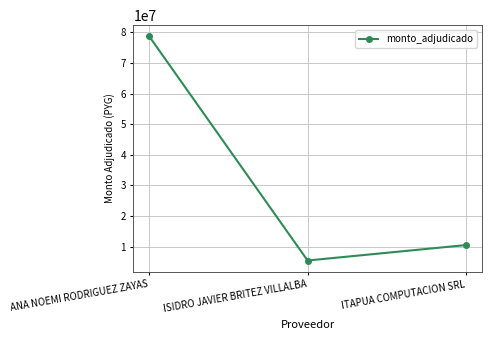

At which category does the chart reach its minimum across all series?

ISIDRO JAVIER BRITEZ VILLALBA